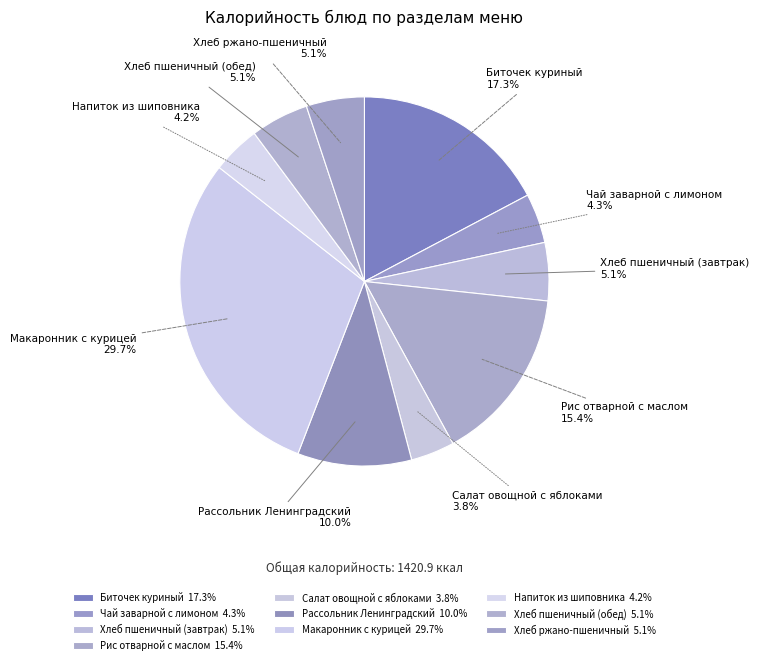

To the nearest percent, what is the difference between the Хлеб пшеничный (завтрак) and Салат овощной с яблоками slice percentages?

1%